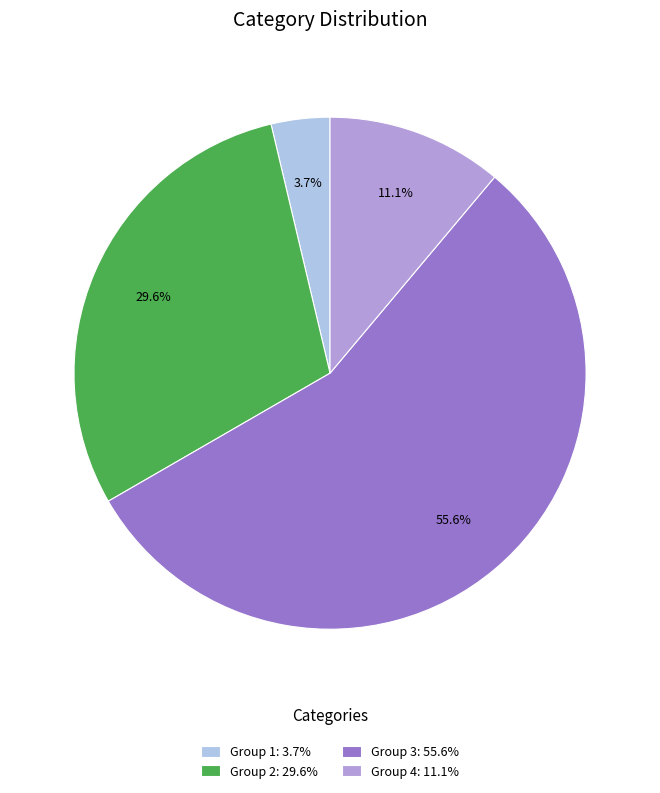

Is the sum of Group 3: 55.6% and Group 1: 3.7% greater than half?

Yes